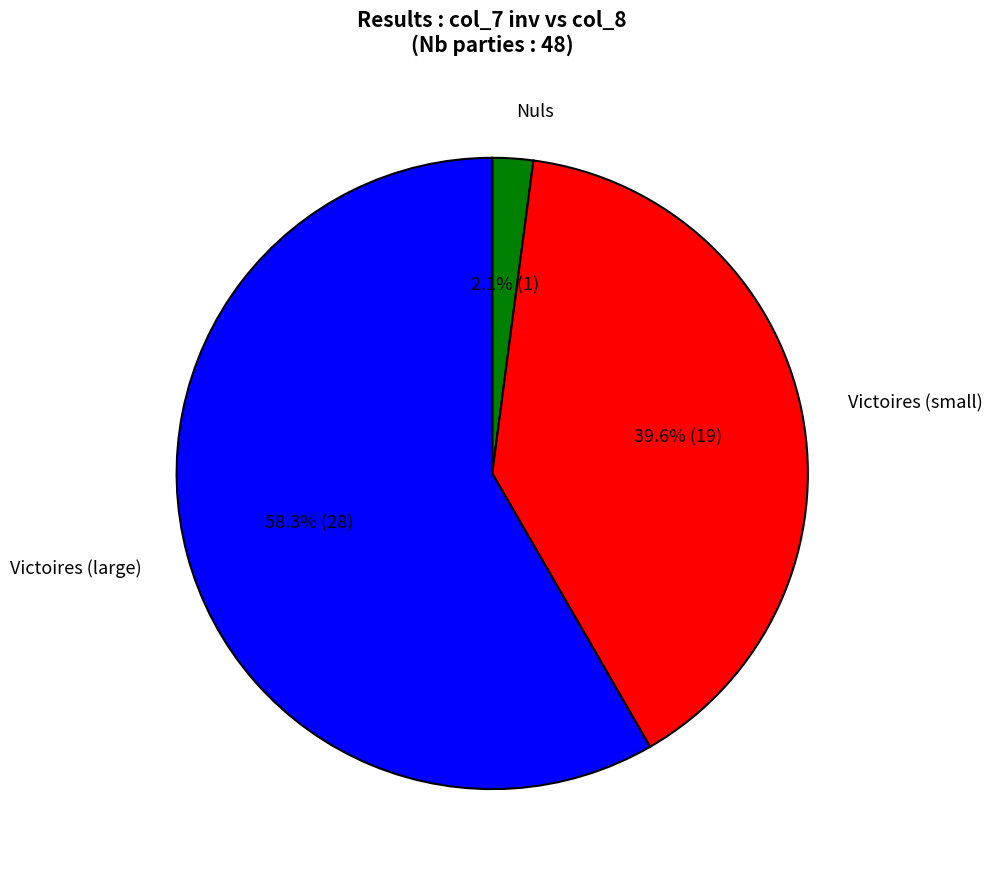

Which category has the smallest portion of the pie?

Nuls